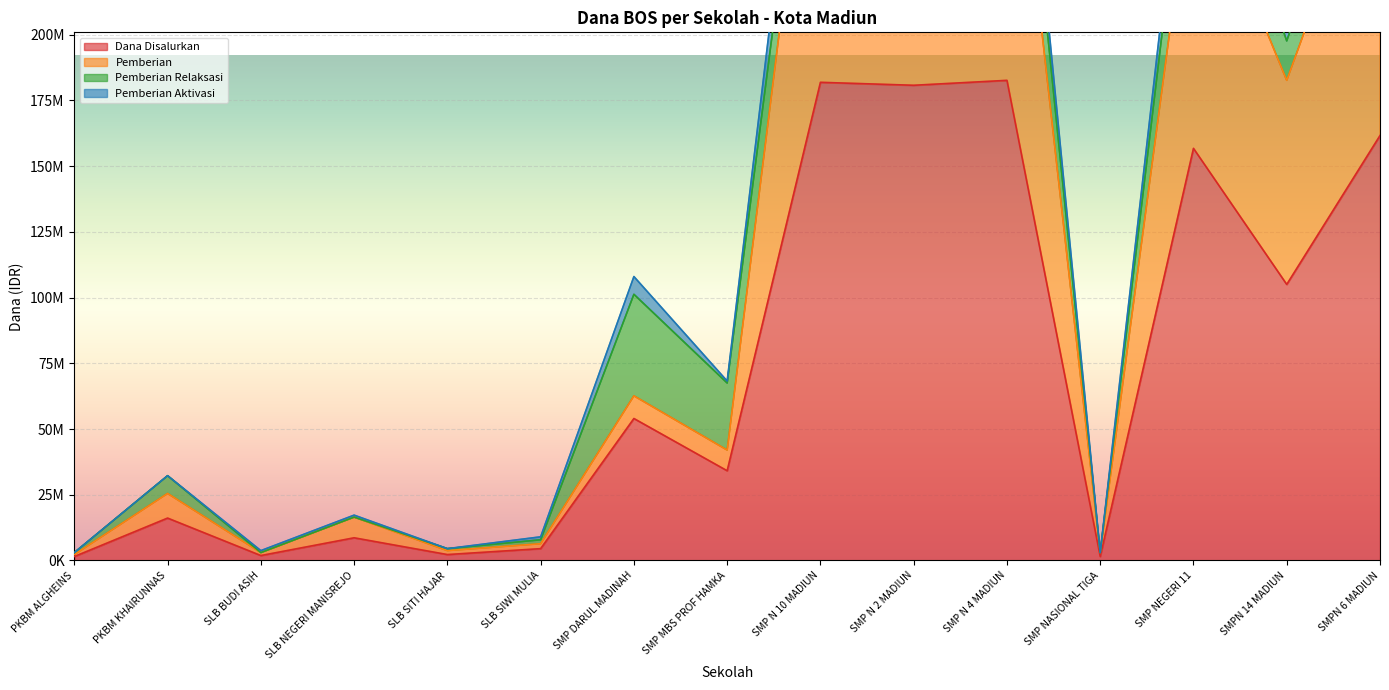

In Pemberian, how many points are higher than both neighbors (excluding endpoints)?

6